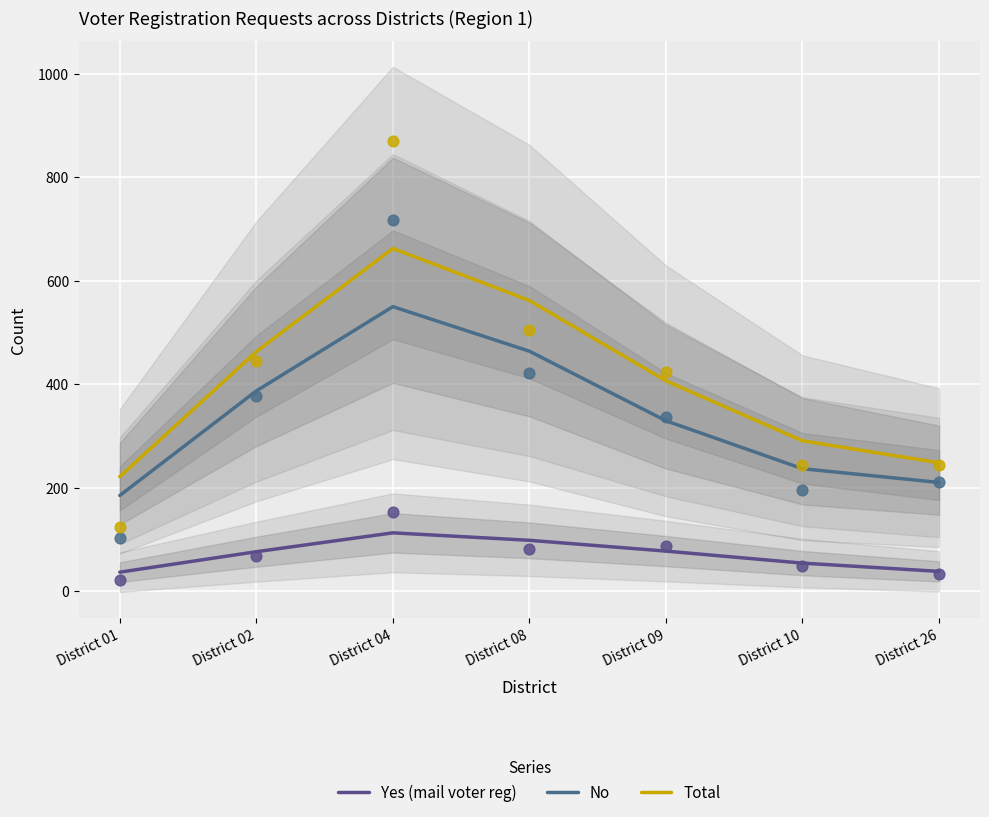

Which series has the largest Y range (max minus min)?

Total